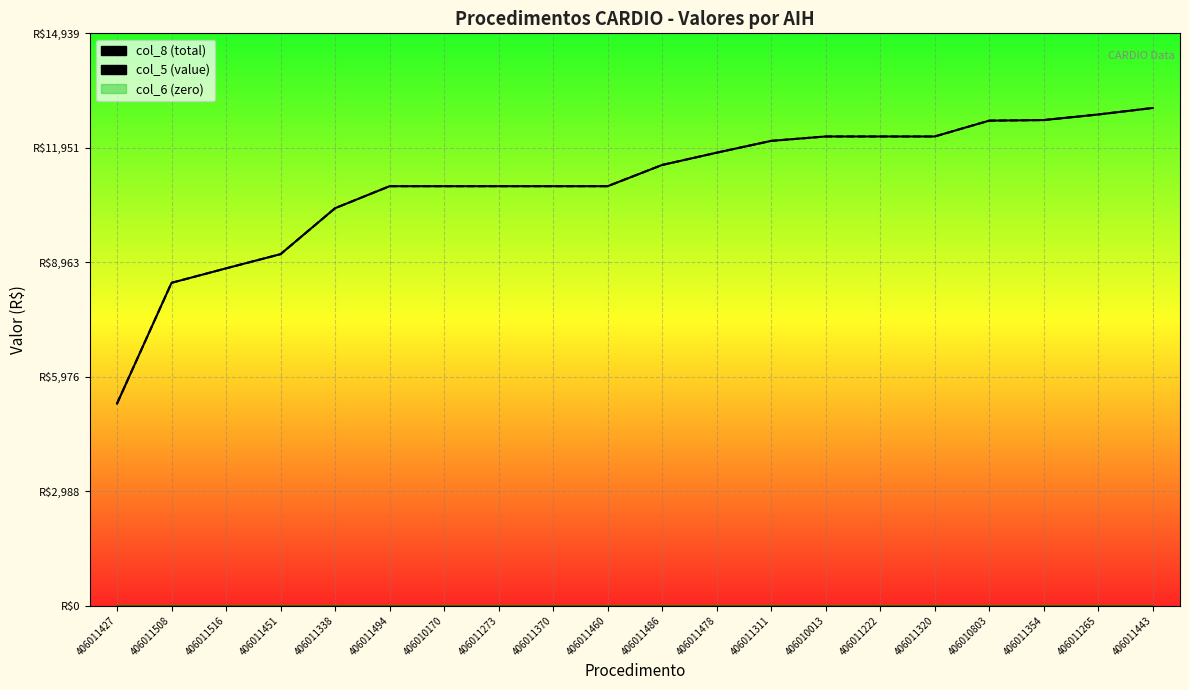

True or false: col_6 (zero) and col_5 (value) cross at least once.

False